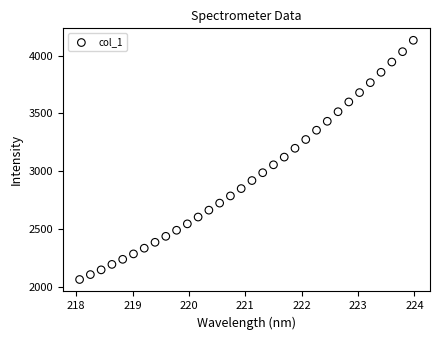

What is the range of X values (max minus min)?

5.9